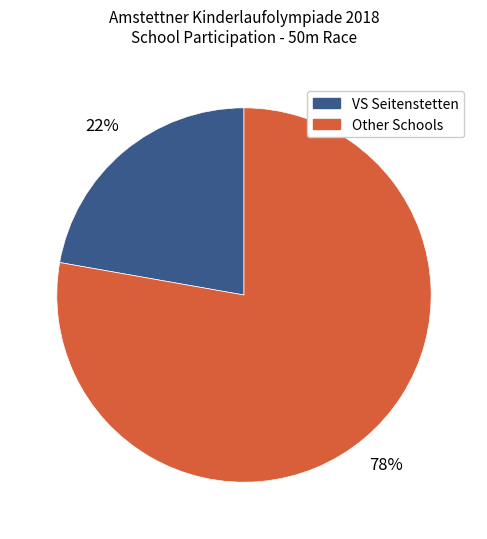

How many slices are in this pie chart?

2